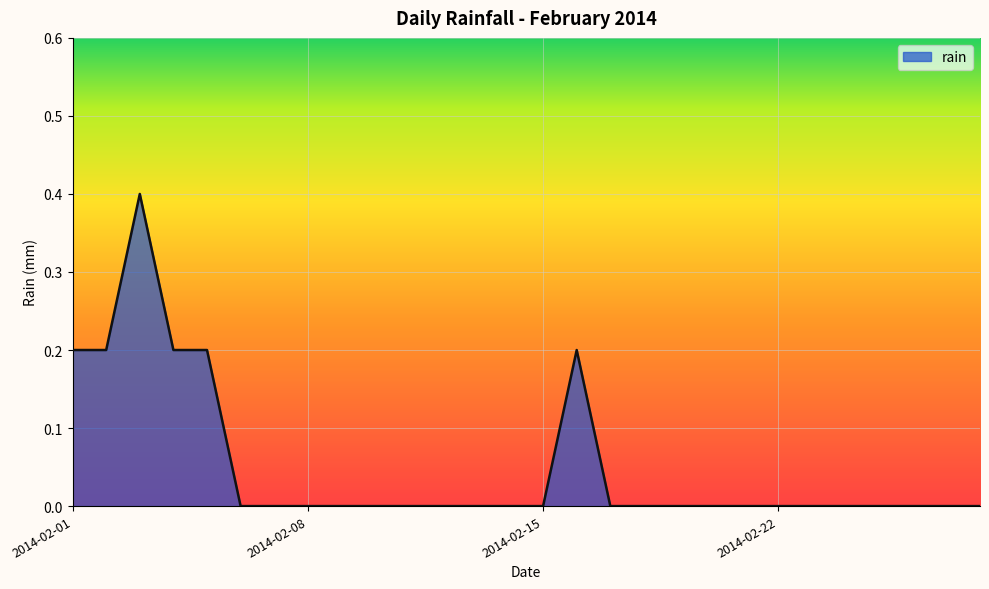

What is the difference between the maximum and minimum values?

0.4